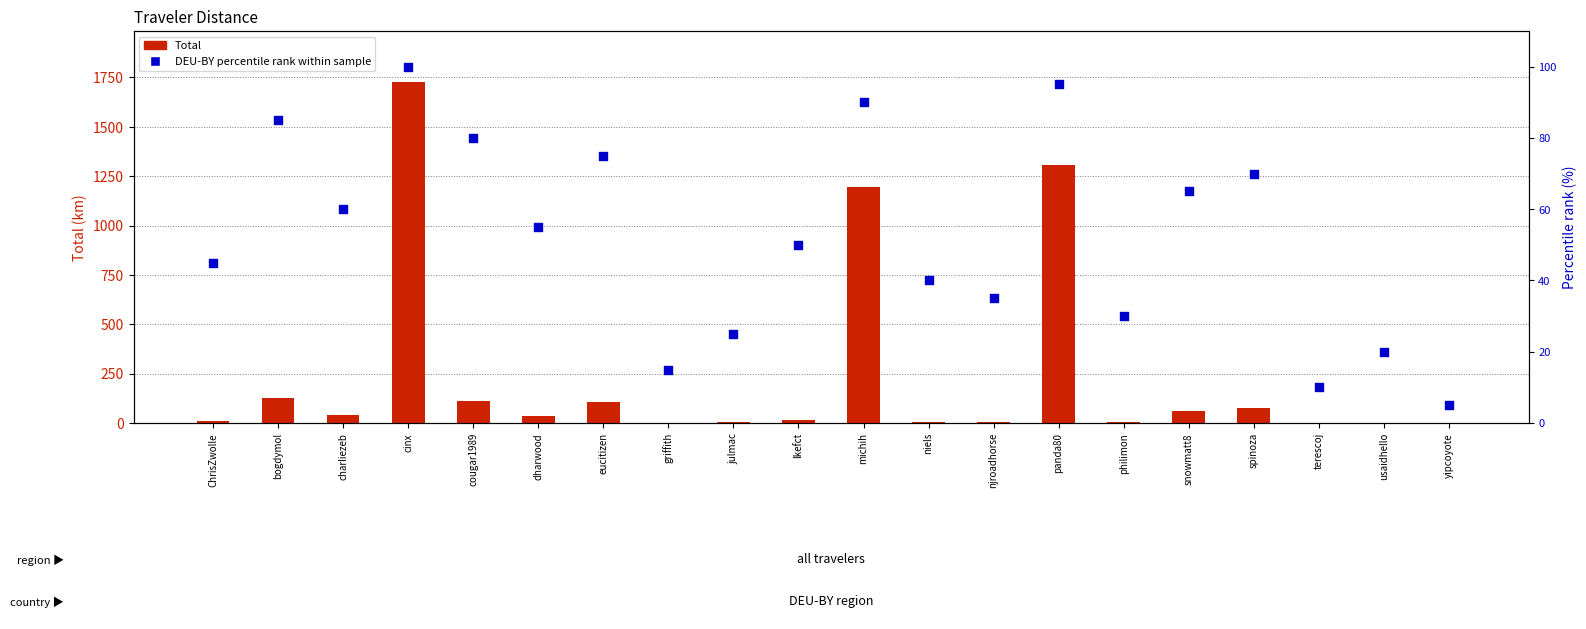

What is the total value across all series at charliezeb?

99.6